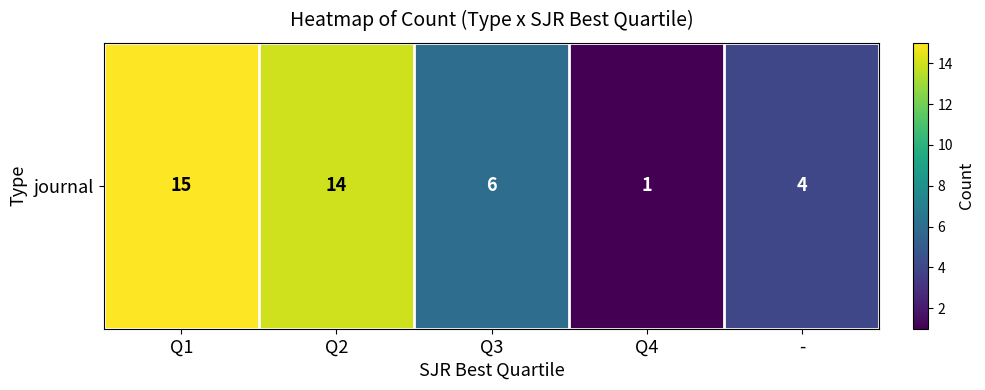

Reading left to right, extract all data points from this chart.

15	14	6	1	4